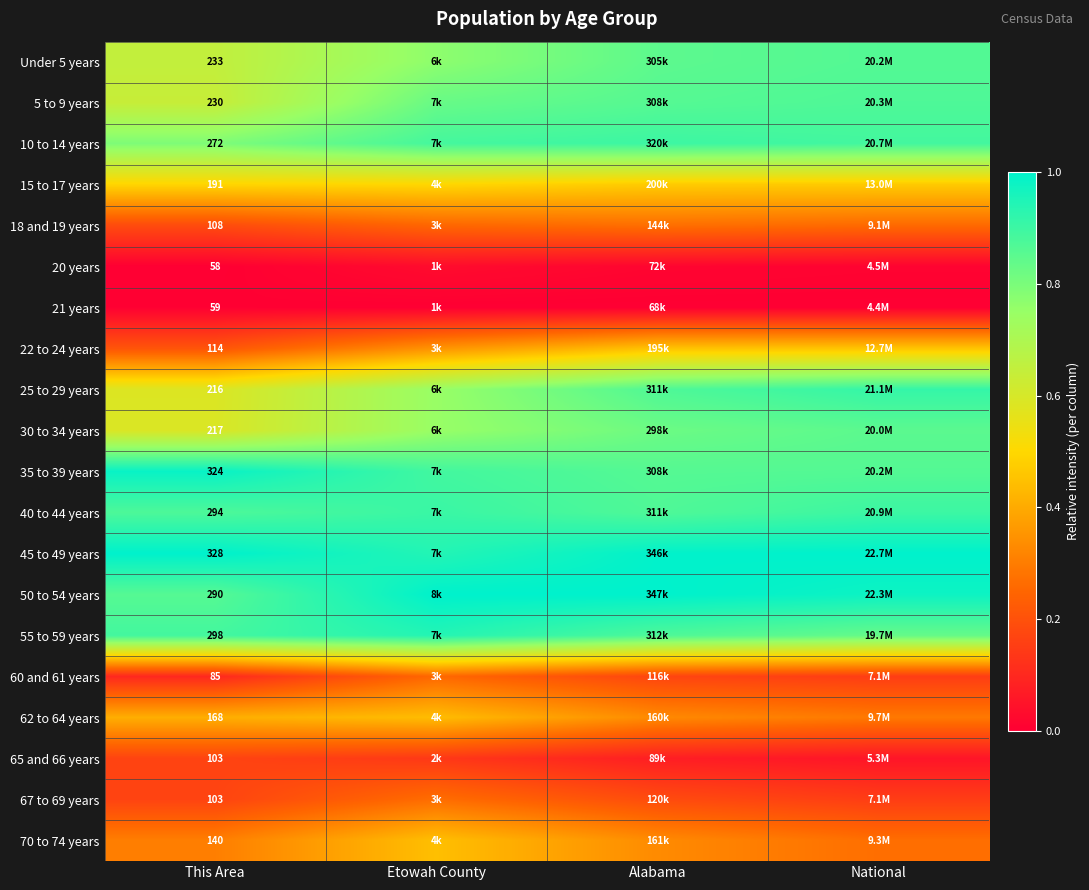

The value of Under 5 years at Alabama is 0.5. True or false?

False